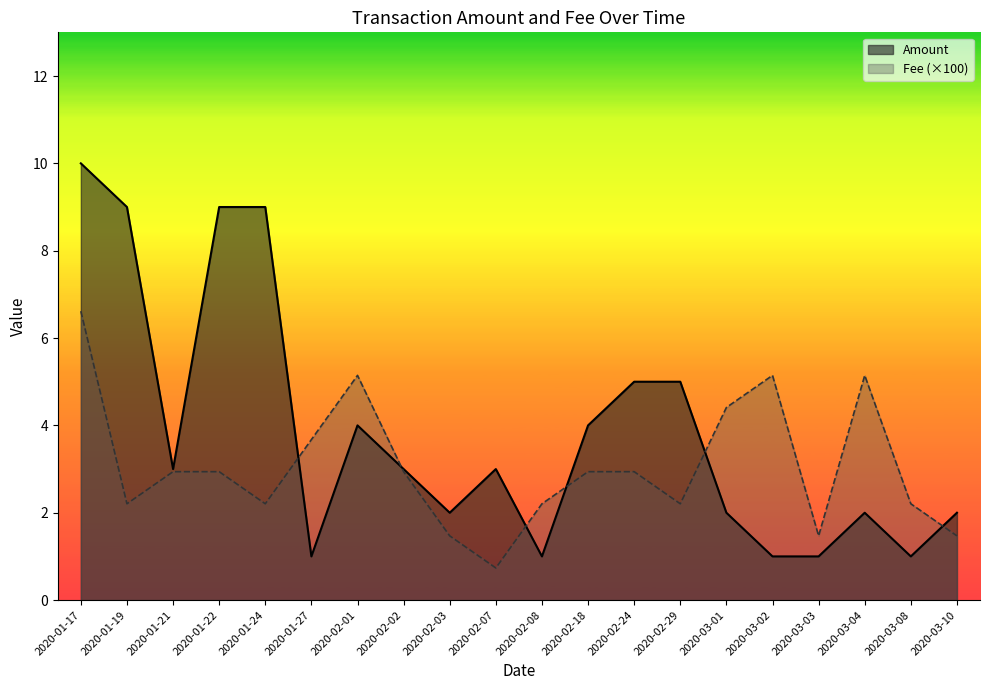

The value of Amount at 2020-02-07 is 3.0. True or false?

True